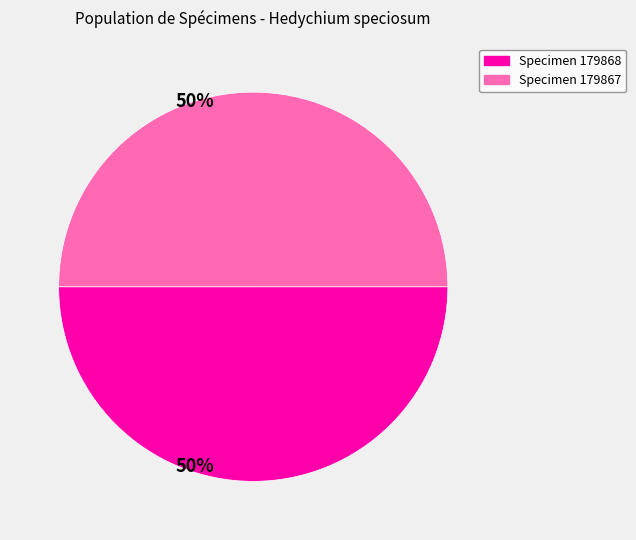

The Specimen 179867 slice represents 42% of the pie. True or false?

False